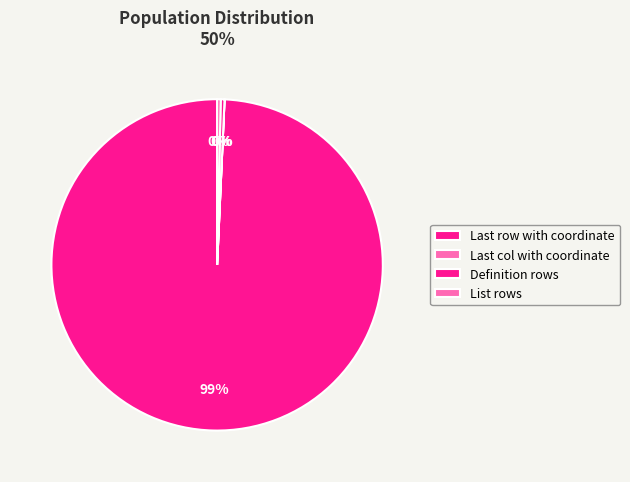

How many slices are in this pie chart?

4